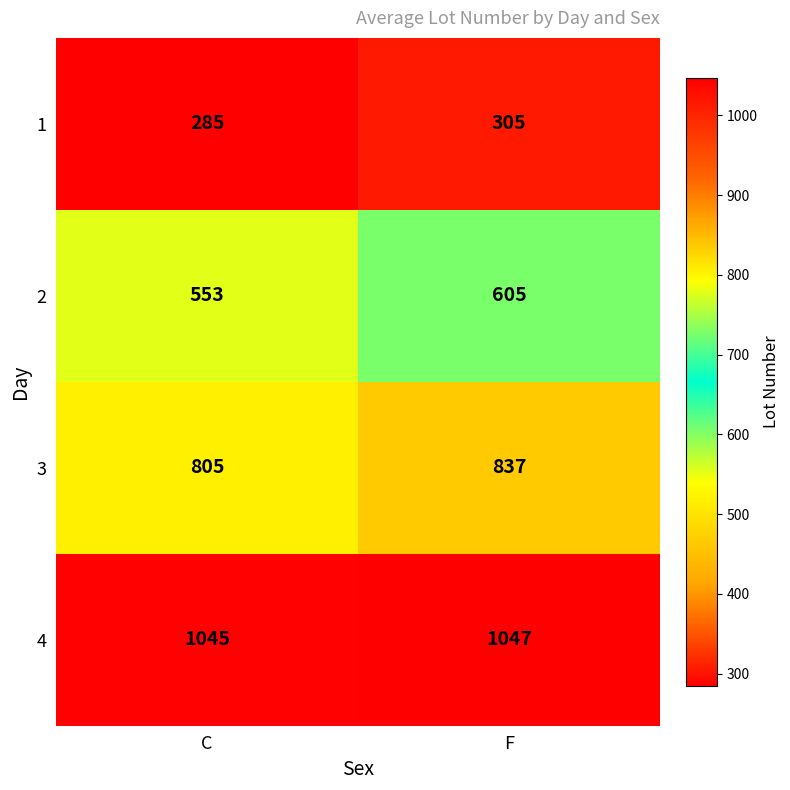

Where is 2 nearest to the value 579?

C